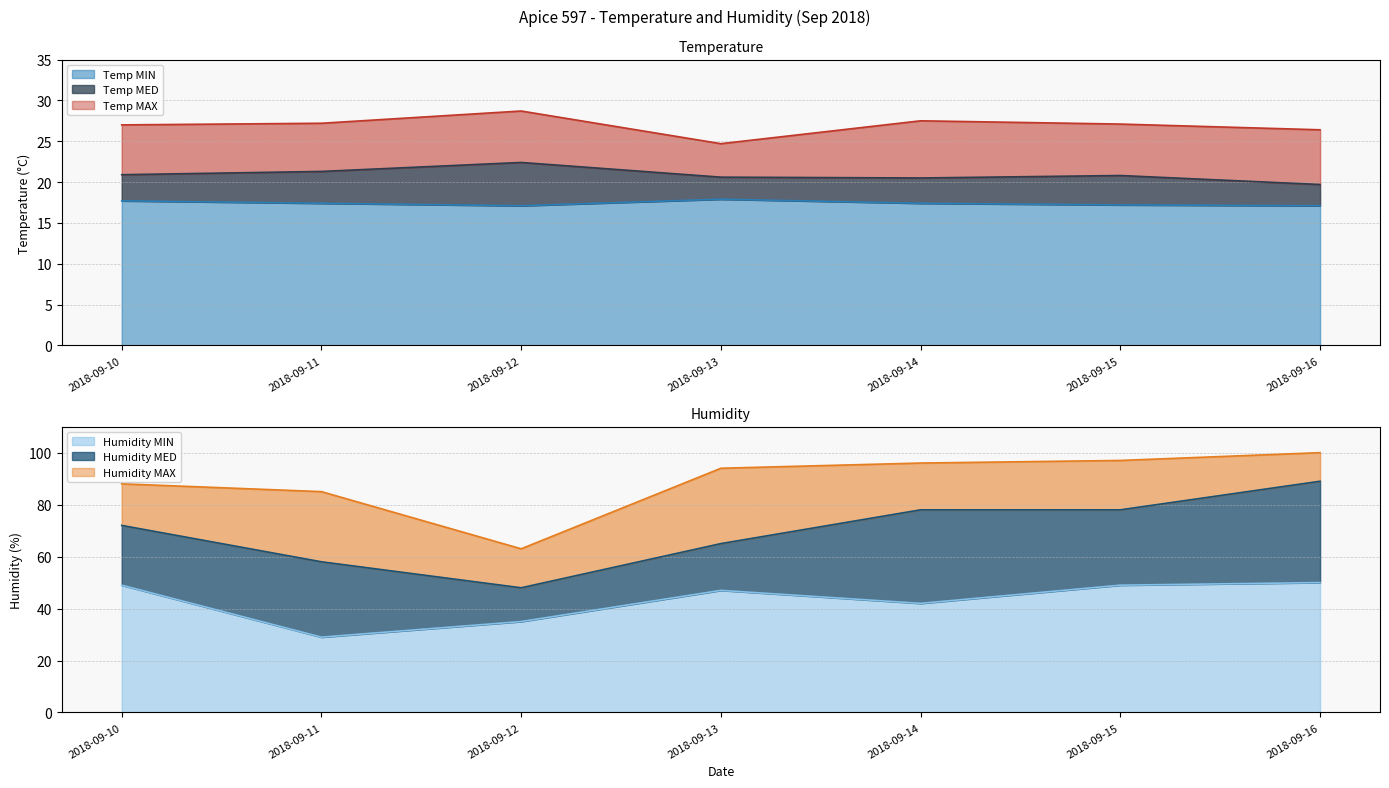

At which label does Humidity MAX first exceed 94?

2018-09-14